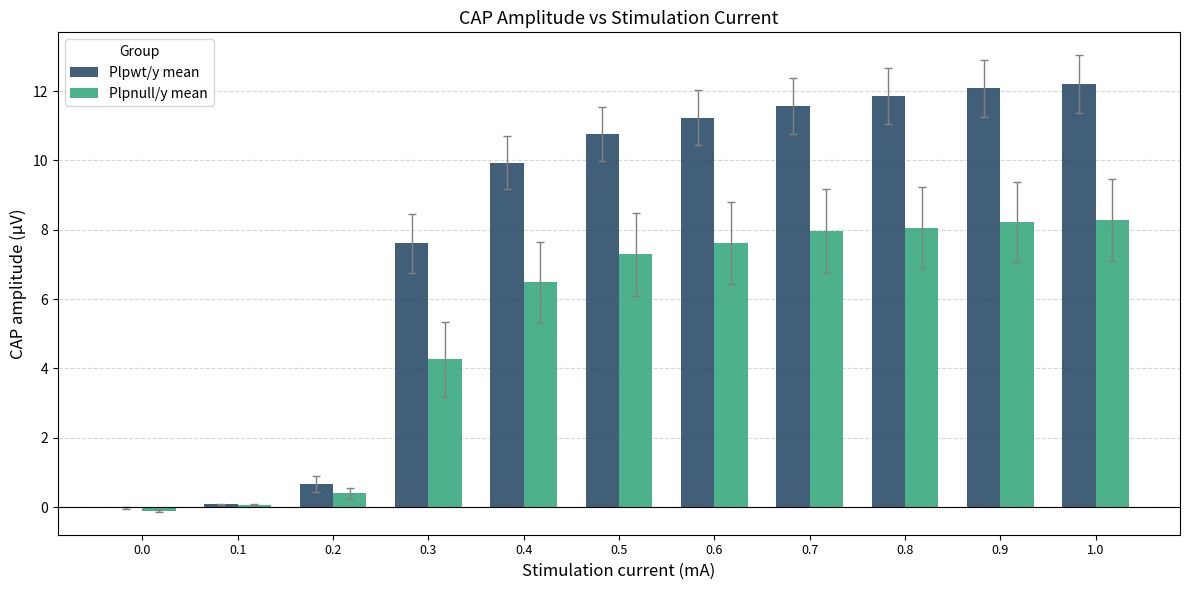

What is the difference between the Plpwt/y mean values at 0.3 and 0.4?

2.3